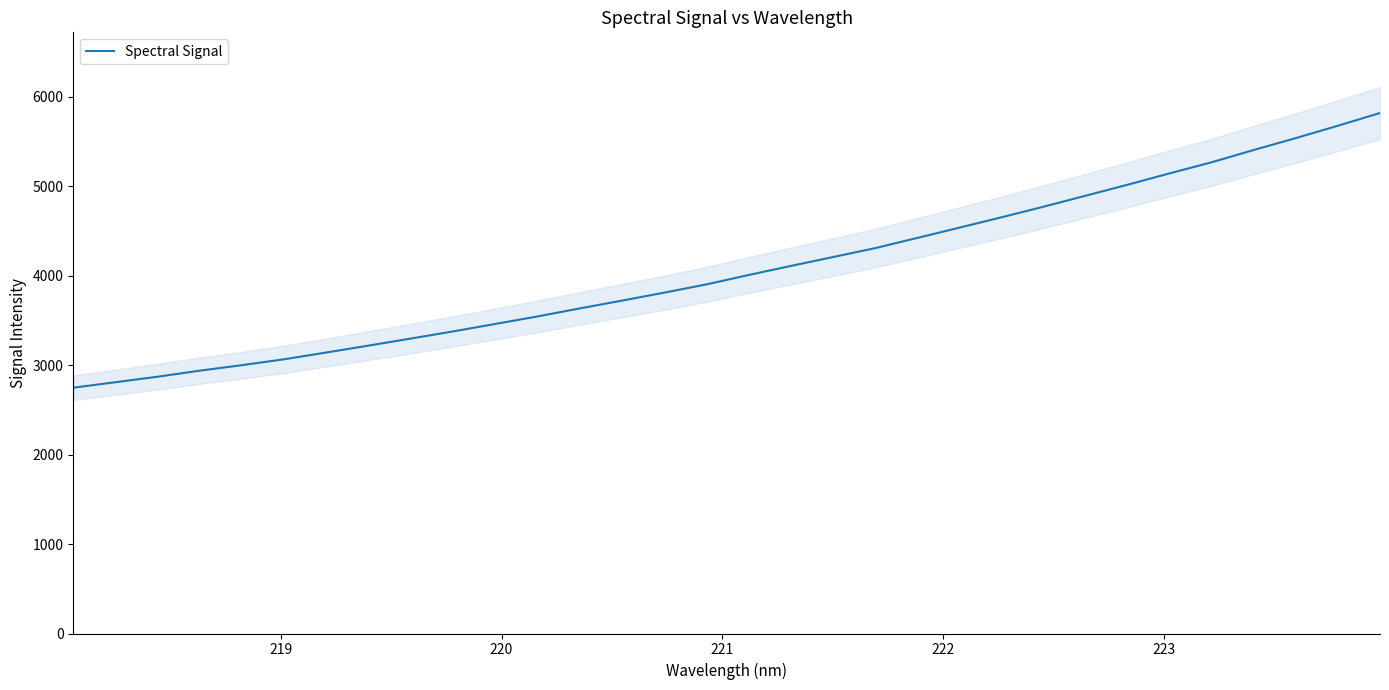

Is this an area chart (filled region under the line)?

No